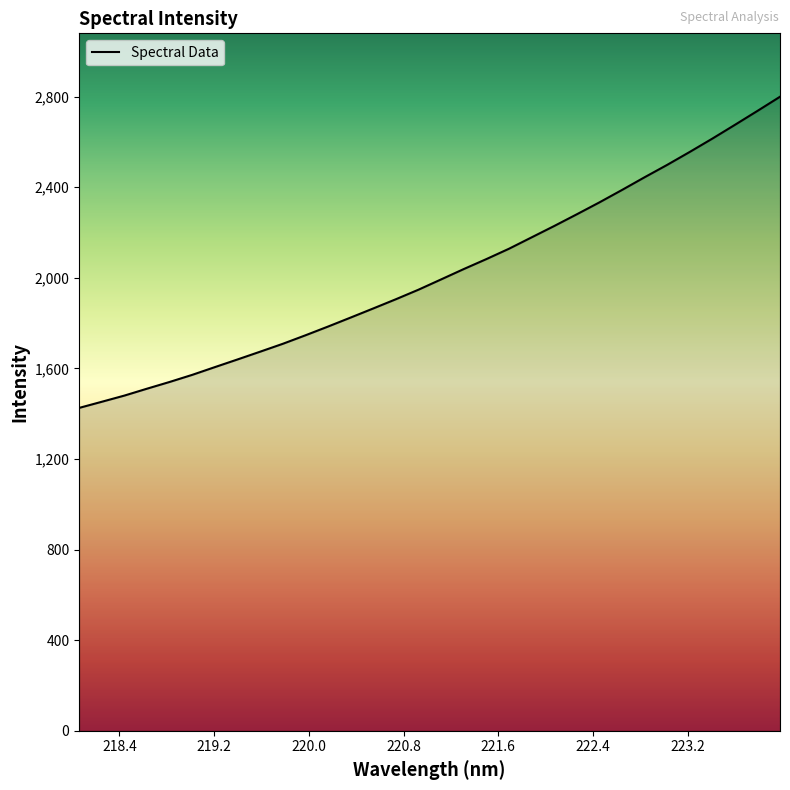

What is the difference between the maximum and minimum values?

1374.0